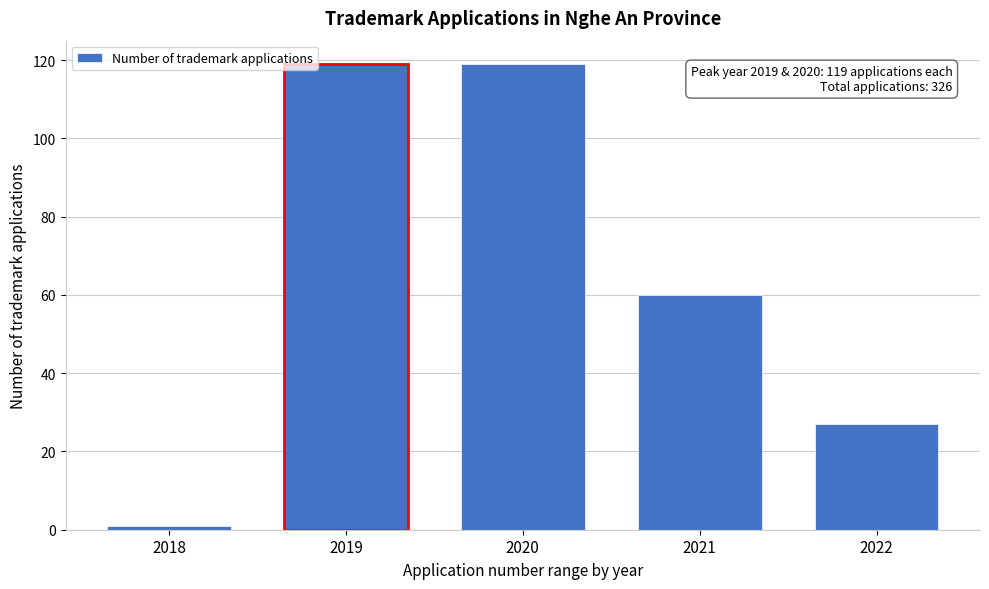

Reading left to right, list all the values displayed in this chart.

2018=1	2019=119	2020=119	2021=60	2022=27